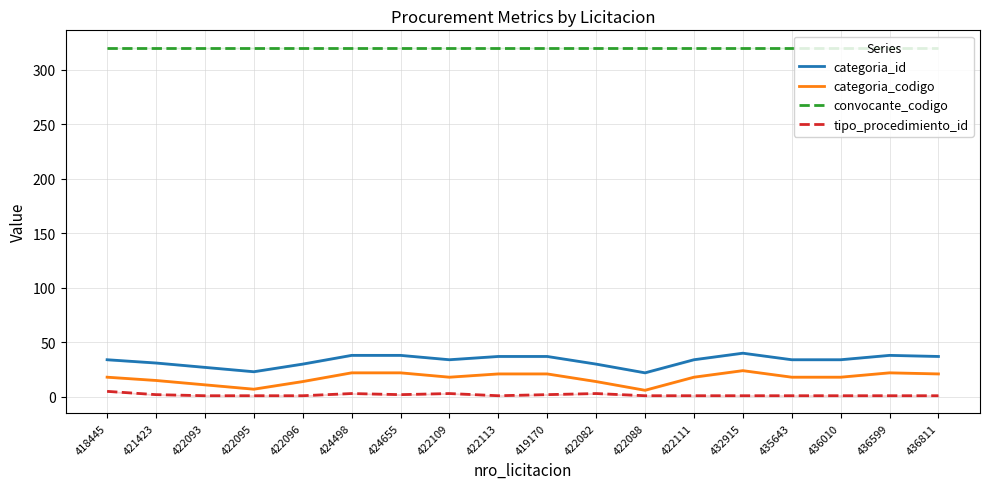

Rank the categories by categoria_id value from highest to lowest.

432915, 424498, 424655, 436599, 422113, 419170, 436811, 418445, 422109, 422111, 435643, 436010, 421423, 422096, 422082, 422093, 422095, 422088